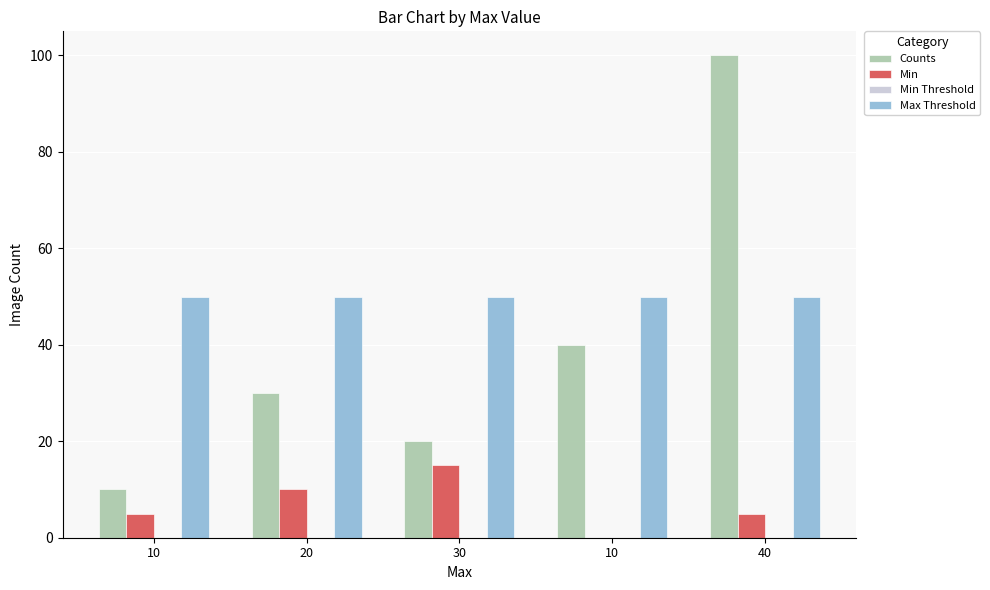

What is the difference between the highest and lowest values at 40?

100